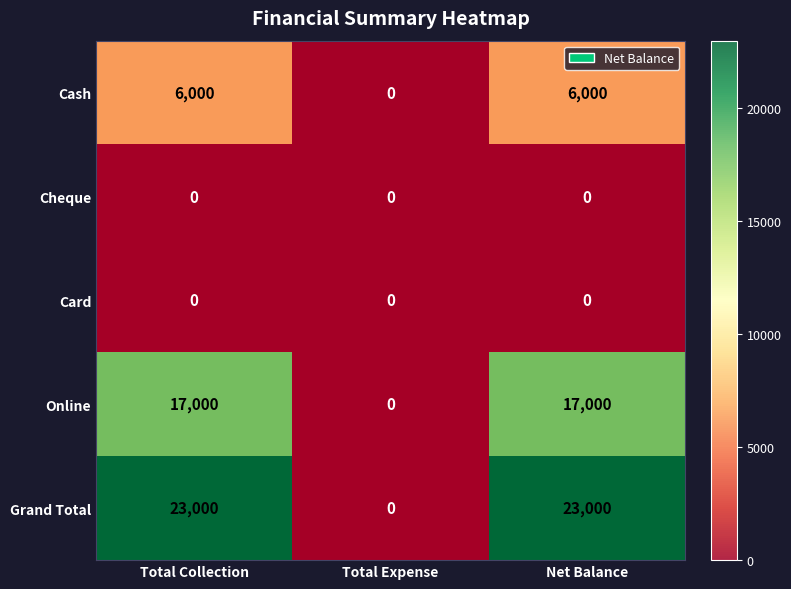

Is the value of Cash at Total Expense greater than the value of Grand Total at Total Collection?

No